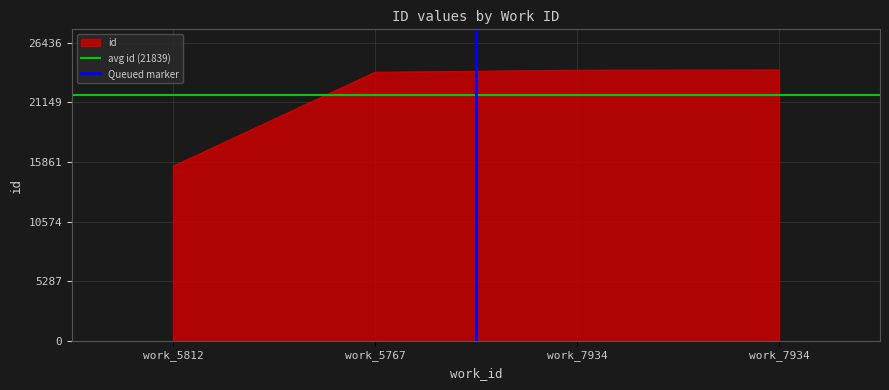

The value of avg id (21839) at work_5767 is 21839. True or false?

True